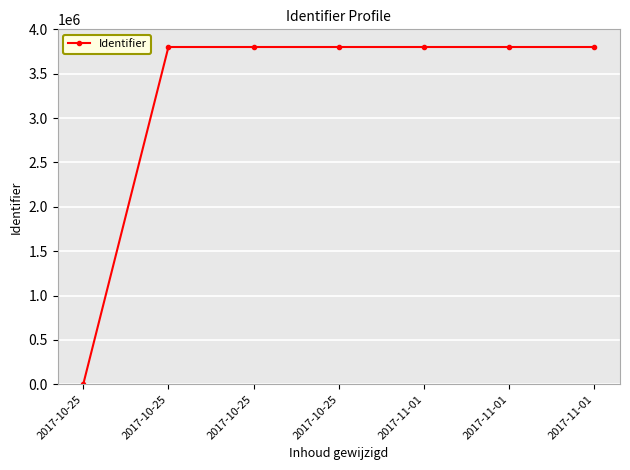

How many values are above zero?

6